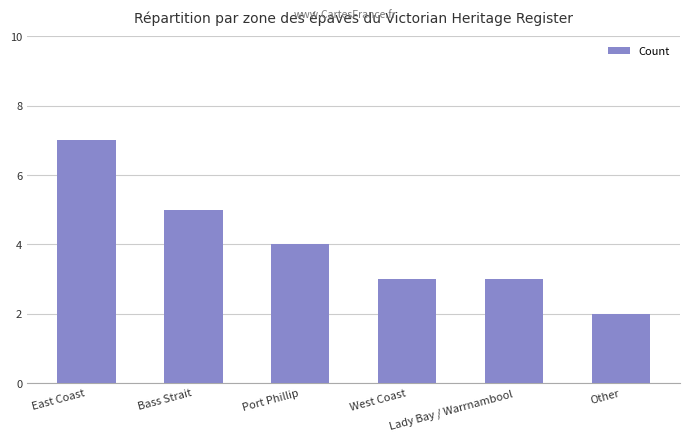

True or false: the data shows 2 at Other.

True